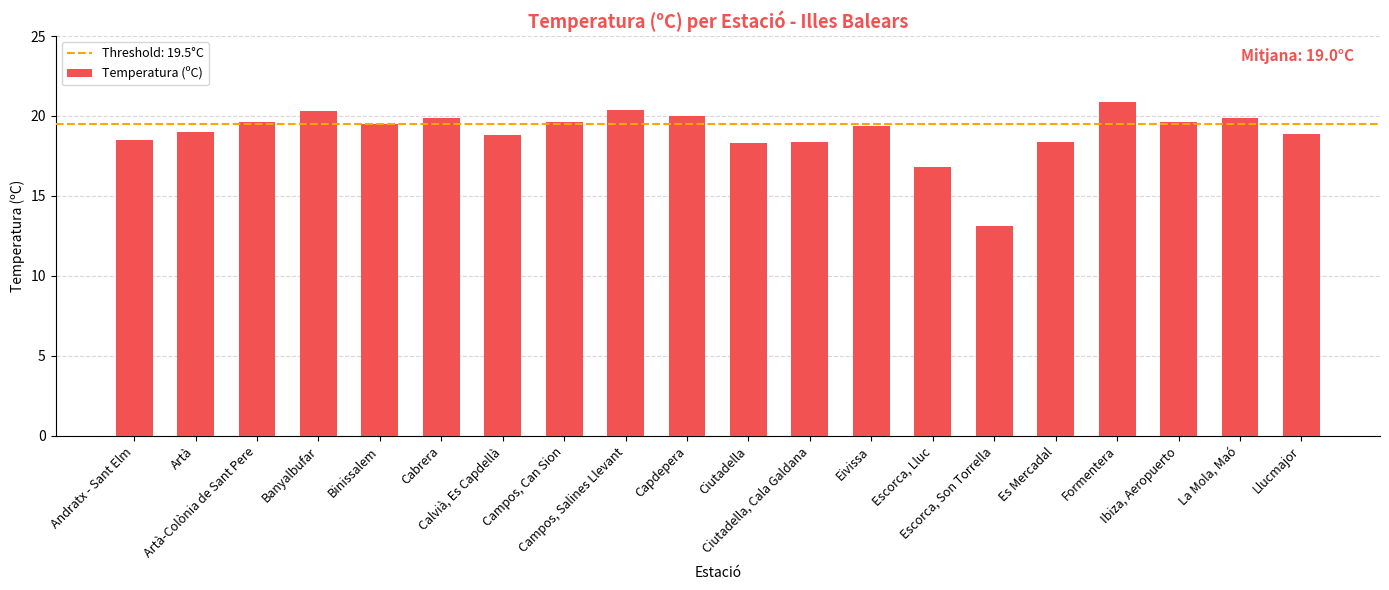

What is the average value?

19.0